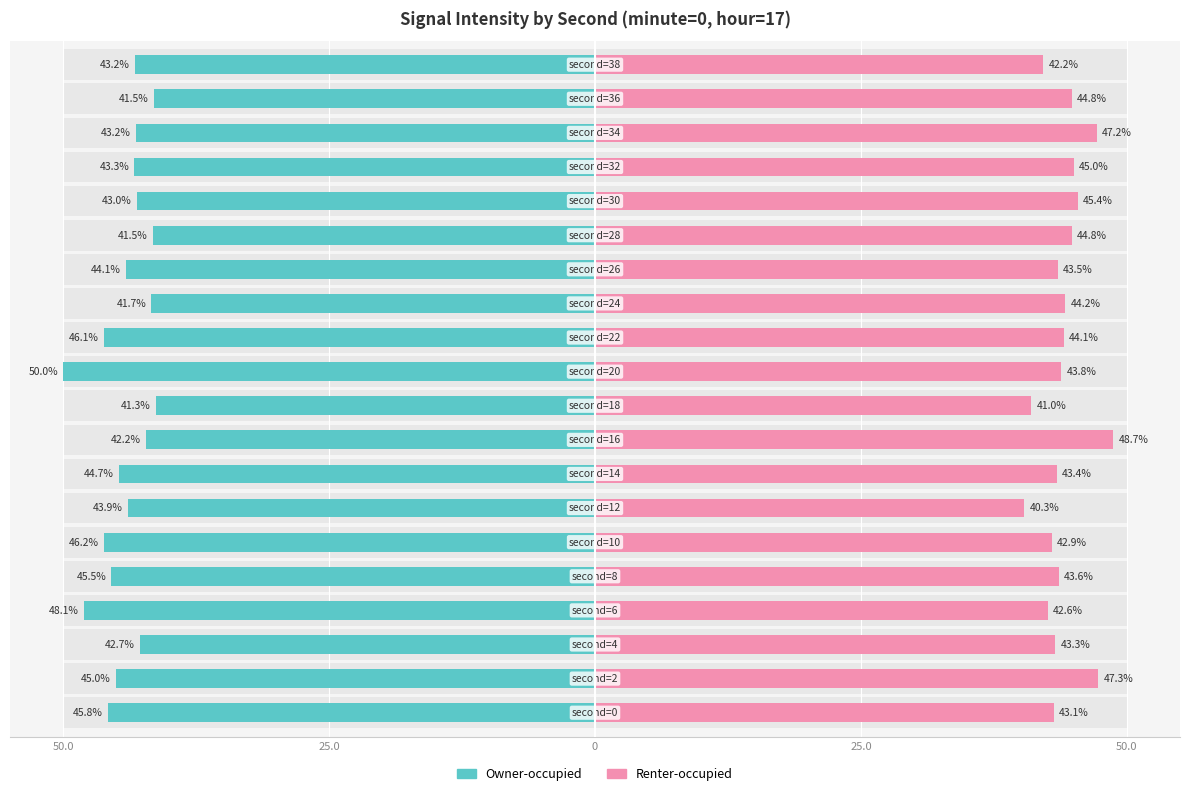

Count the number of data series in this chart.

2